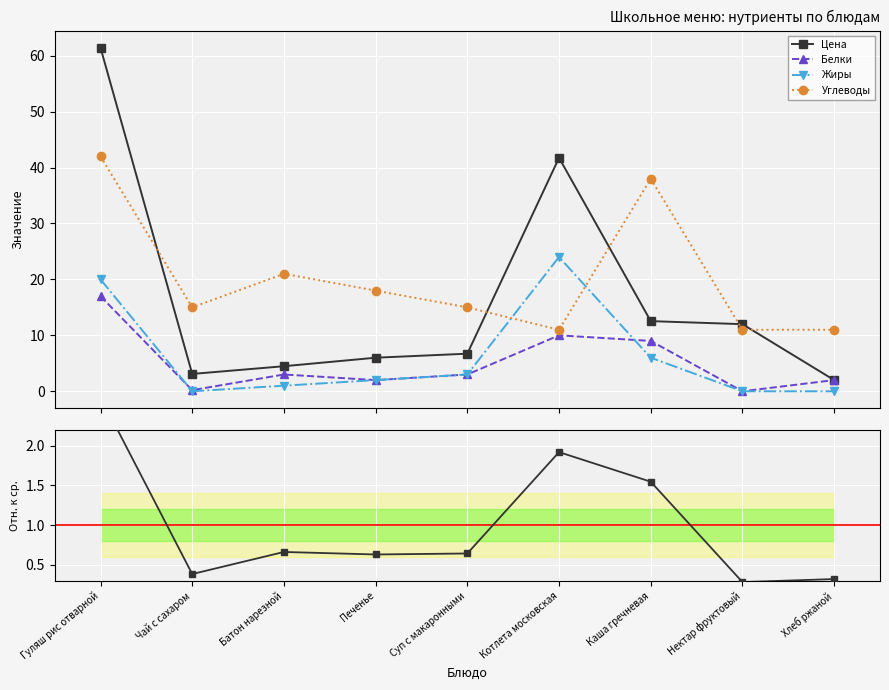

Is it true that Калорийность / среднее equals 1.1 at Батон нарезной?

False